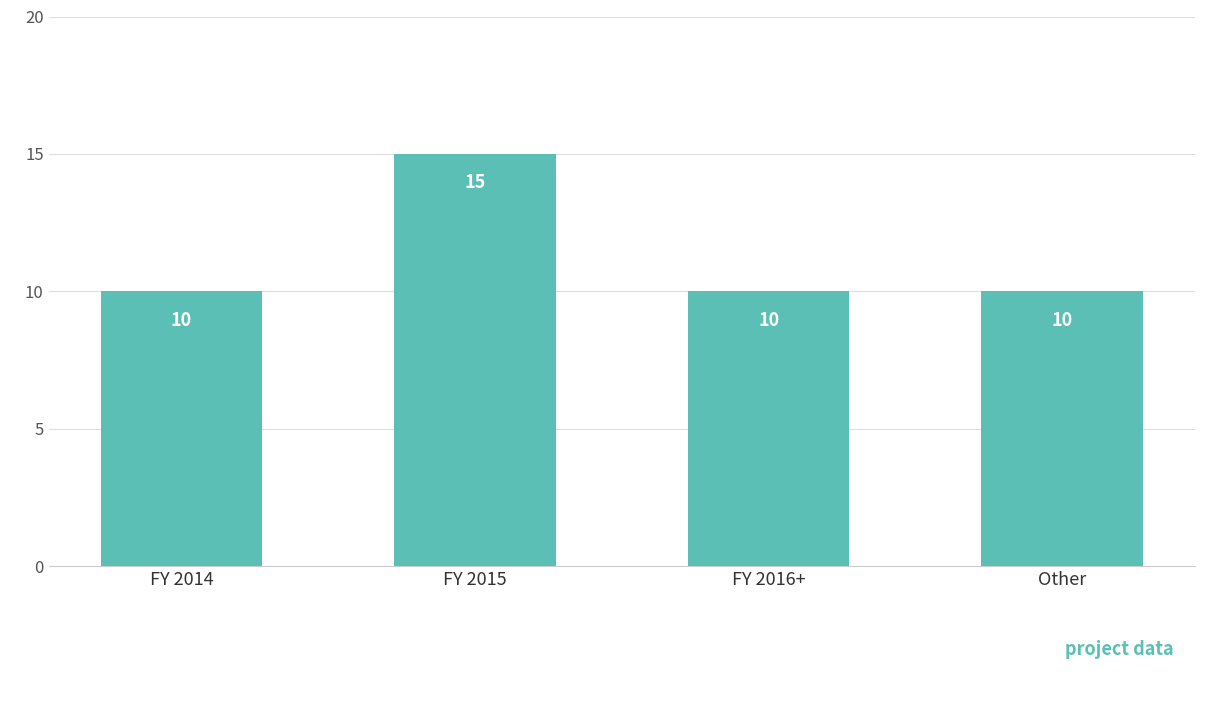

What is the value of the 4th bar from the left?

10